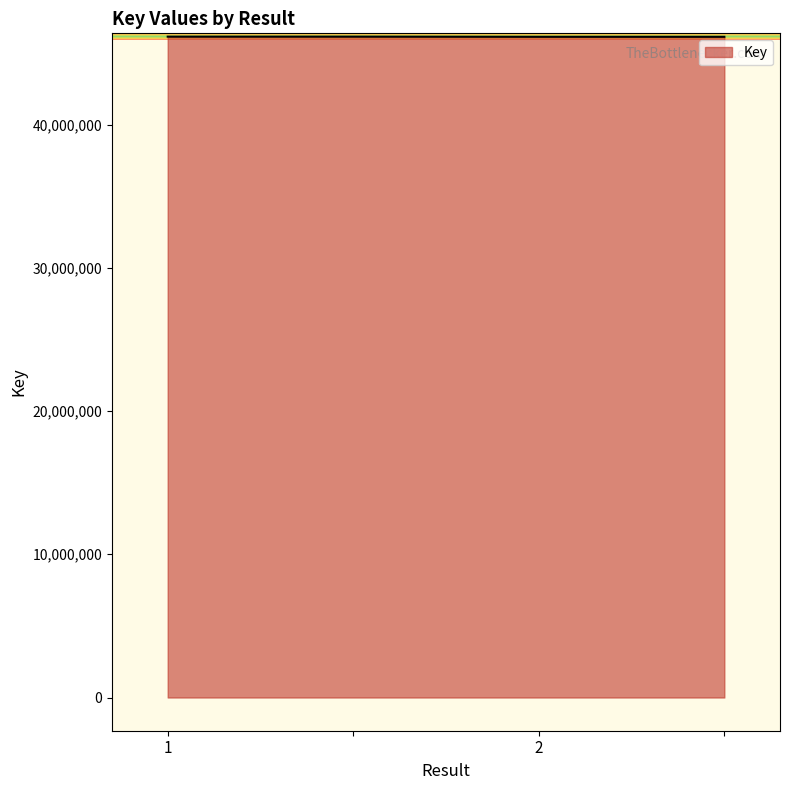

True or false: there are more than 2 points higher than both neighbors.

False